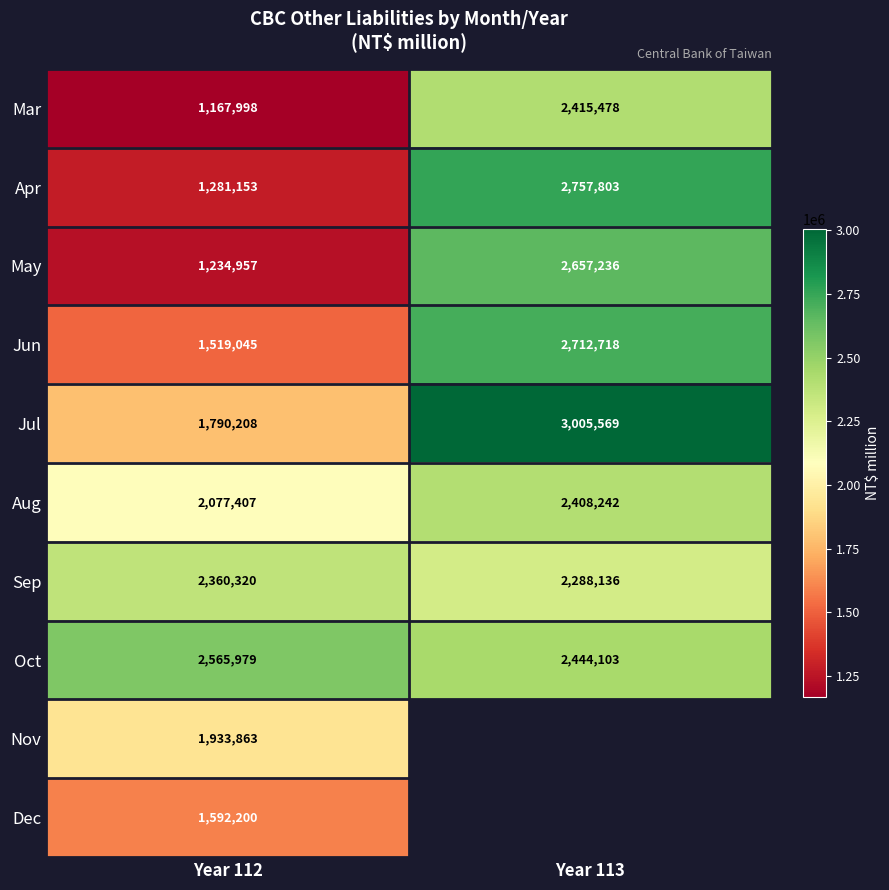

The value of May at Year 112 is 1772187. True or false?

False